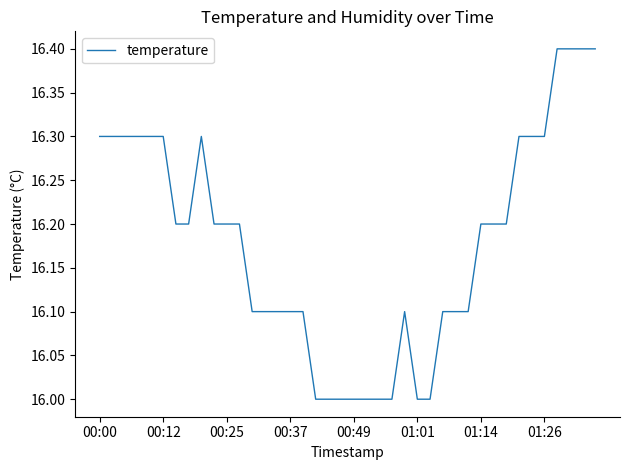

What is the smallest value displayed?

16.0